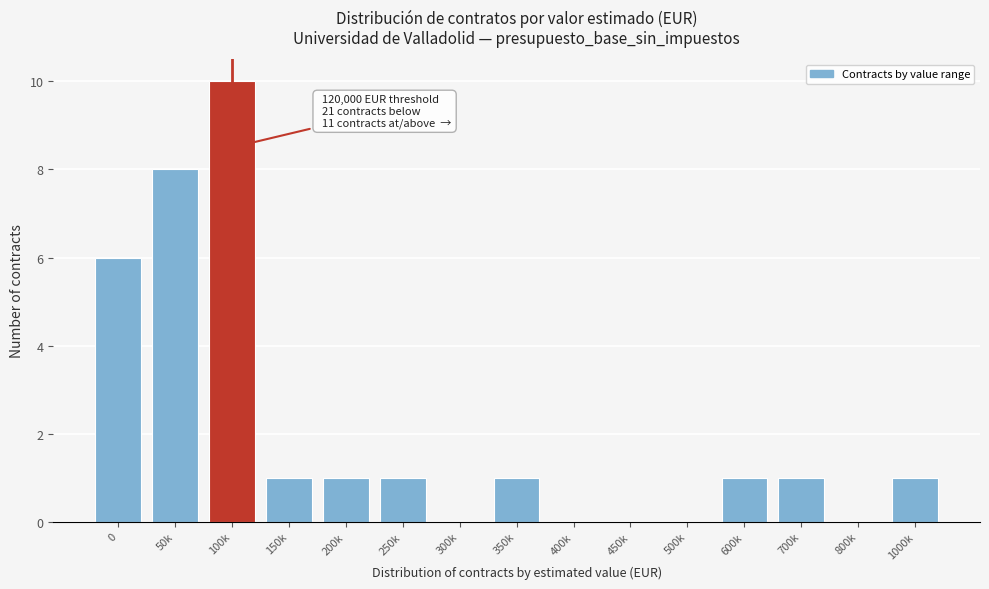

Reading left to right, extract all data points from this chart.

0=6	50k=8	100k=10	150k=1	200k=1	250k=1	300k=0	350k=1	400k=0	450k=0	500k=0	600k=1	700k=1	800k=0	1000k=1